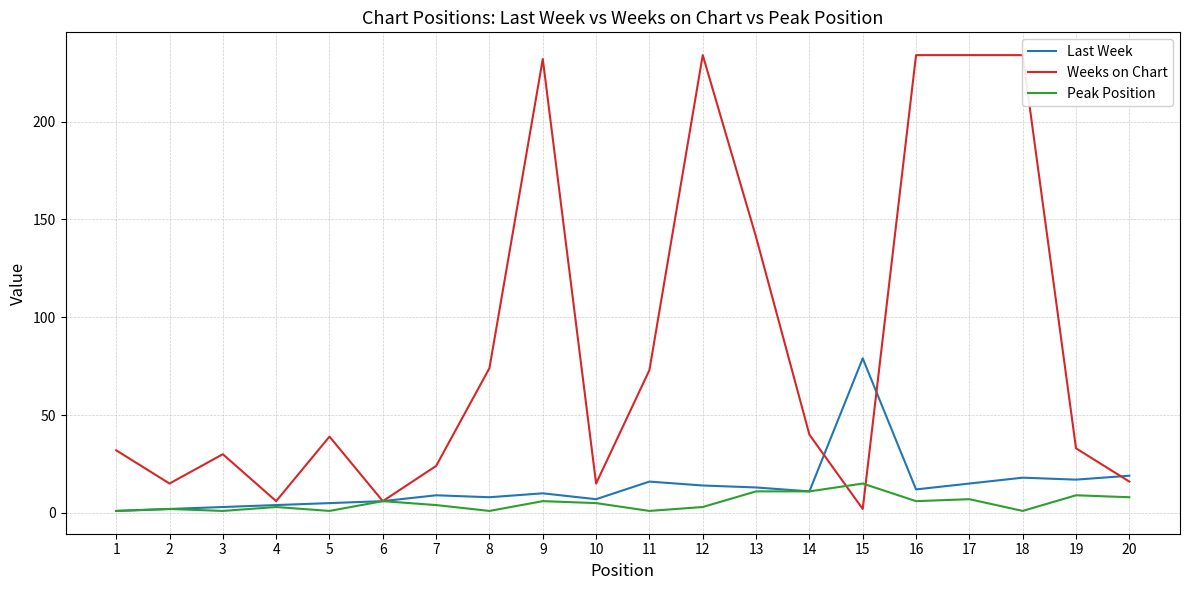

Is this an area chart (filled region under the line)?

No